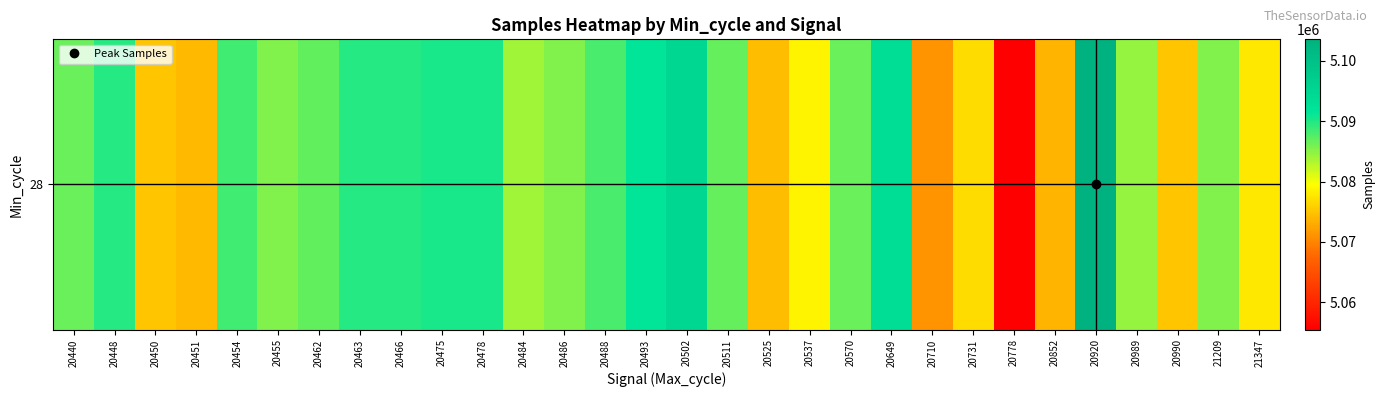

Approximately how many times larger is the value at 20486 compared to 20478?

1.0